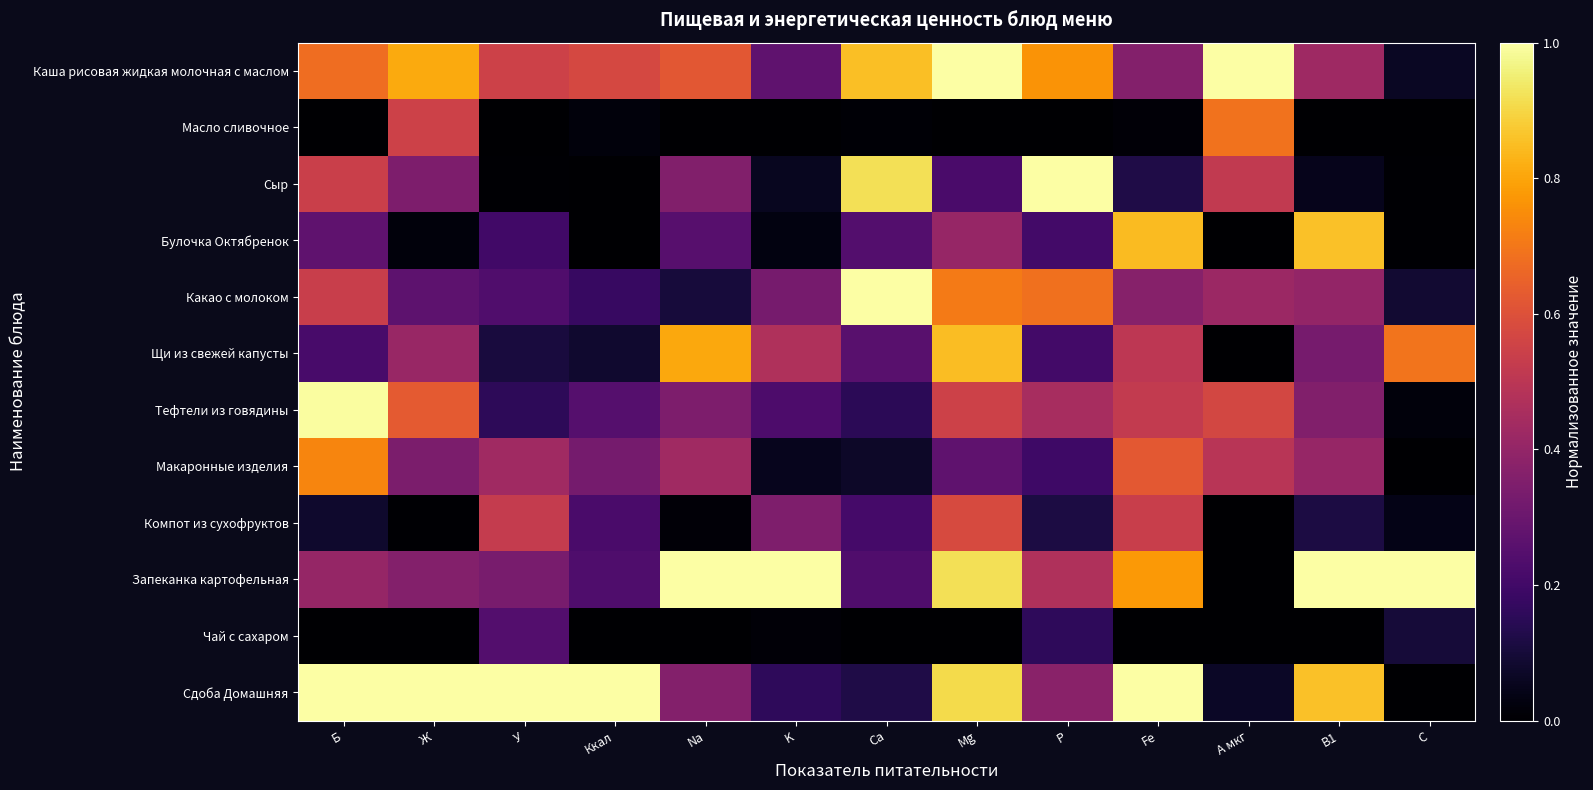

Reading left to right, transcribe all the data shown in this chart.

Каша рисовая жидкая молочная с маслом: Б=0.7	Ж=0.8	У=0.5	Ккал=0.6	Na=0.6	K=0.3	Ca=0.9	Mg=1.0	P=0.8	Fe=0.4	A мкг=1.0	B1=0.4	C=0.1
Масло сливочное: Б=0.0	Ж=0.5	У=0.0	Ккал=0.0	Na=0.0	K=0.0	Ca=0.0	Mg=0.0	P=0.0	Fe=0.0	A мкг=0.7	B1=0.0	C=0.0
Сыр: Б=0.5	Ж=0.3	У=0.0	Ккал=0.0	Na=0.4	K=0.1	Ca=0.9	Mg=0.2	P=1.0	Fe=0.1	A мкг=0.5	B1=0.0	C=0.0
Булочка Октябренок: Б=0.3	Ж=0.0	У=0.2	Ккал=0.0	Na=0.3	K=0.0	Ca=0.2	Mg=0.4	P=0.2	Fe=0.8	A мкг=0.0	B1=0.9	C=0.0
Какао с молоком: Б=0.5	Ж=0.3	У=0.2	Ккал=0.2	Na=0.1	K=0.3	Ca=1.0	Mg=0.7	P=0.7	Fe=0.4	A мкг=0.4	B1=0.4	C=0.1
Щи из свежей капусты: Б=0.2	Ж=0.4	У=0.1	Ккал=0.1	Na=0.8	K=0.5	Ca=0.3	Mg=0.8	P=0.2	Fe=0.5	A мкг=0.0	B1=0.3	C=0.7
Тефтели из говядины: Б=1.0	Ж=0.6	У=0.2	Ккал=0.2	Na=0.3	K=0.2	Ca=0.1	Mg=0.5	P=0.5	Fe=0.5	A мкг=0.6	B1=0.4	C=0.0
Макаронные изделия: Б=0.7	Ж=0.3	У=0.4	Ккал=0.3	Na=0.4	K=0.1	Ca=0.1	Mg=0.3	P=0.2	Fe=0.6	A мкг=0.5	B1=0.4	C=0.0
Компот из сухофруктов: Б=0.1	Ж=0.0	У=0.5	Ккал=0.2	Na=0.0	K=0.4	Ca=0.2	Mg=0.6	P=0.1	Fe=0.5	A мкг=0.0	B1=0.1	C=0.0
Запеканка картофельная: Б=0.4	Ж=0.4	У=0.3	Ккал=0.2	Na=1.0	K=1.0	Ca=0.2	Mg=0.9	P=0.5	Fe=0.8	A мкг=0.0	B1=1.0	C=1.0
Чай с сахаром: Б=0.0	Ж=0.0	У=0.2	Ккал=0.0	Na=0.0	K=0.0	Ca=0.0	Mg=0.0	P=0.2	Fe=0.0	A мкг=0.0	B1=0.0	C=0.1
Сдоба Домашняя: Б=1.0	Ж=1.0	У=1.0	Ккал=1.0	Na=0.4	K=0.2	Ca=0.1	Mg=0.9	P=0.4	Fe=1.0	A мкг=0.1	B1=0.9	C=0.0